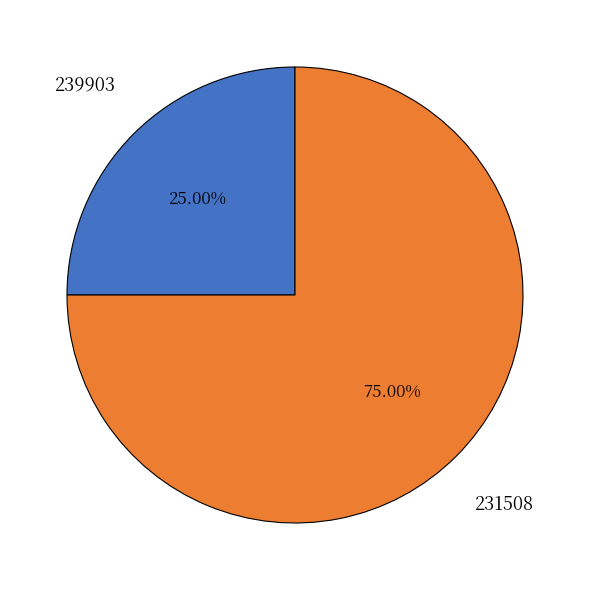

Approximately how many times larger is the value at 231508 compared to 239903?

3.0